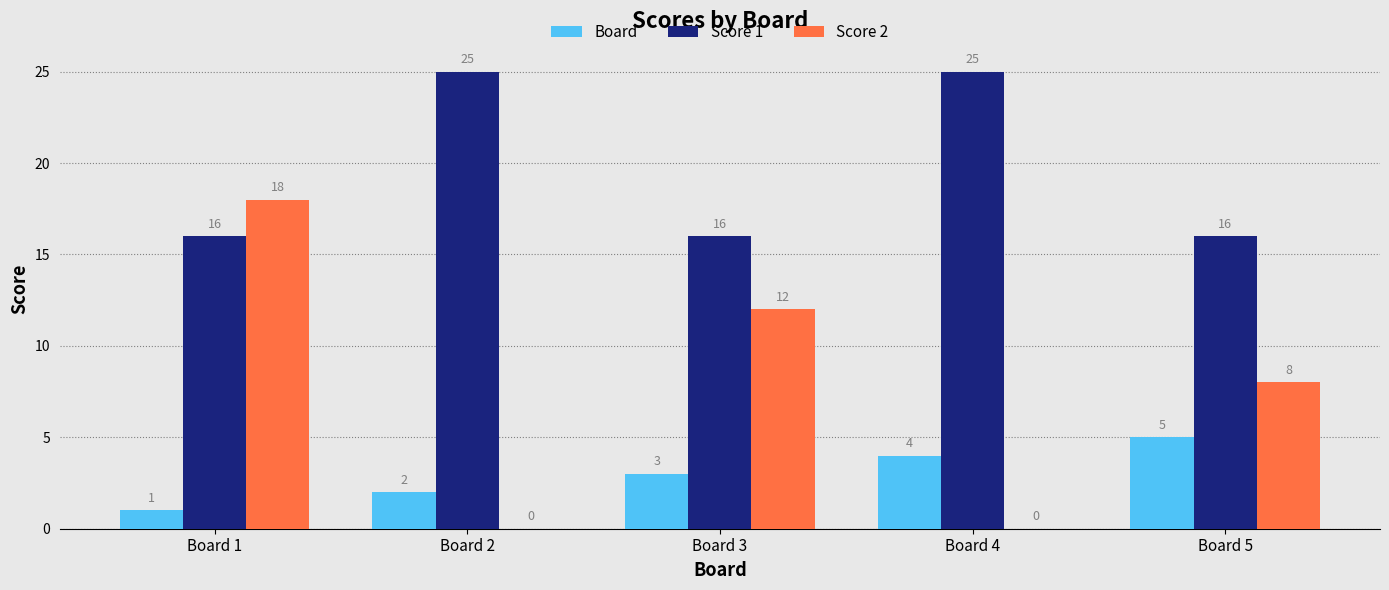

Reading left to right, list all the values displayed in this chart.

Board: 1	2	3	4	5
Score 1: 16	25	16	25	16
Score 2: 18	0	12	0	8